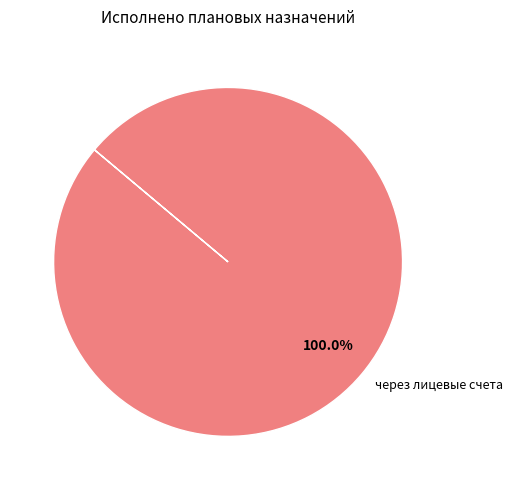

Rank the categories by value from highest to lowest.

через лицевые счета